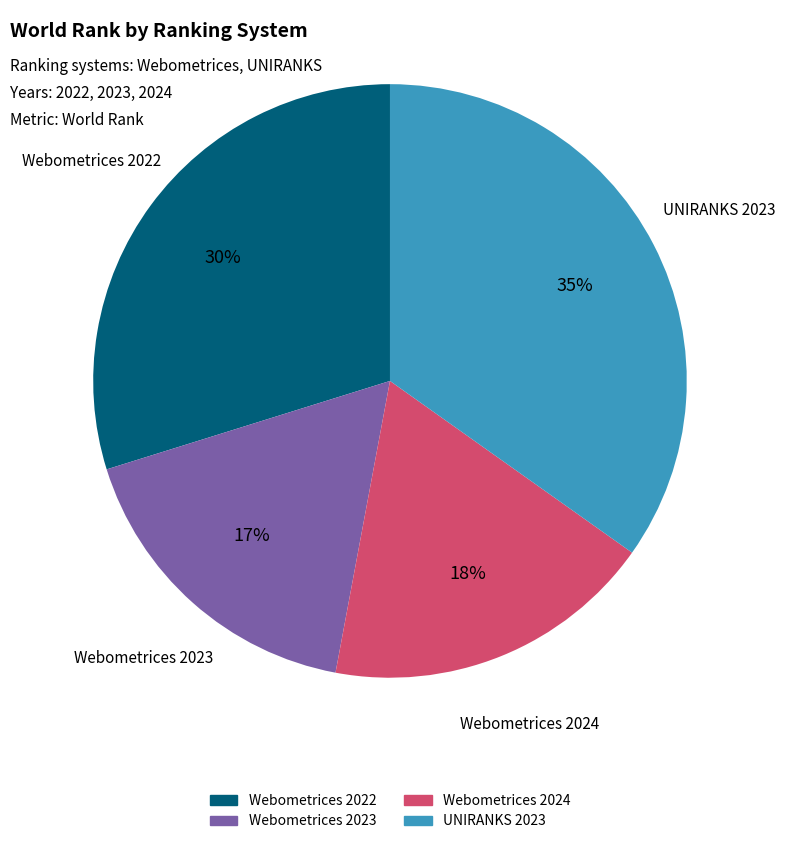

How many slices are in this pie chart?

4